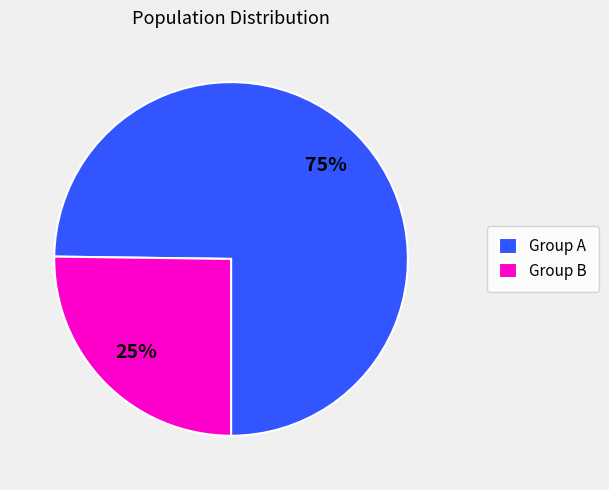

What percentage is the Group B slice, to the nearest percent?

25%